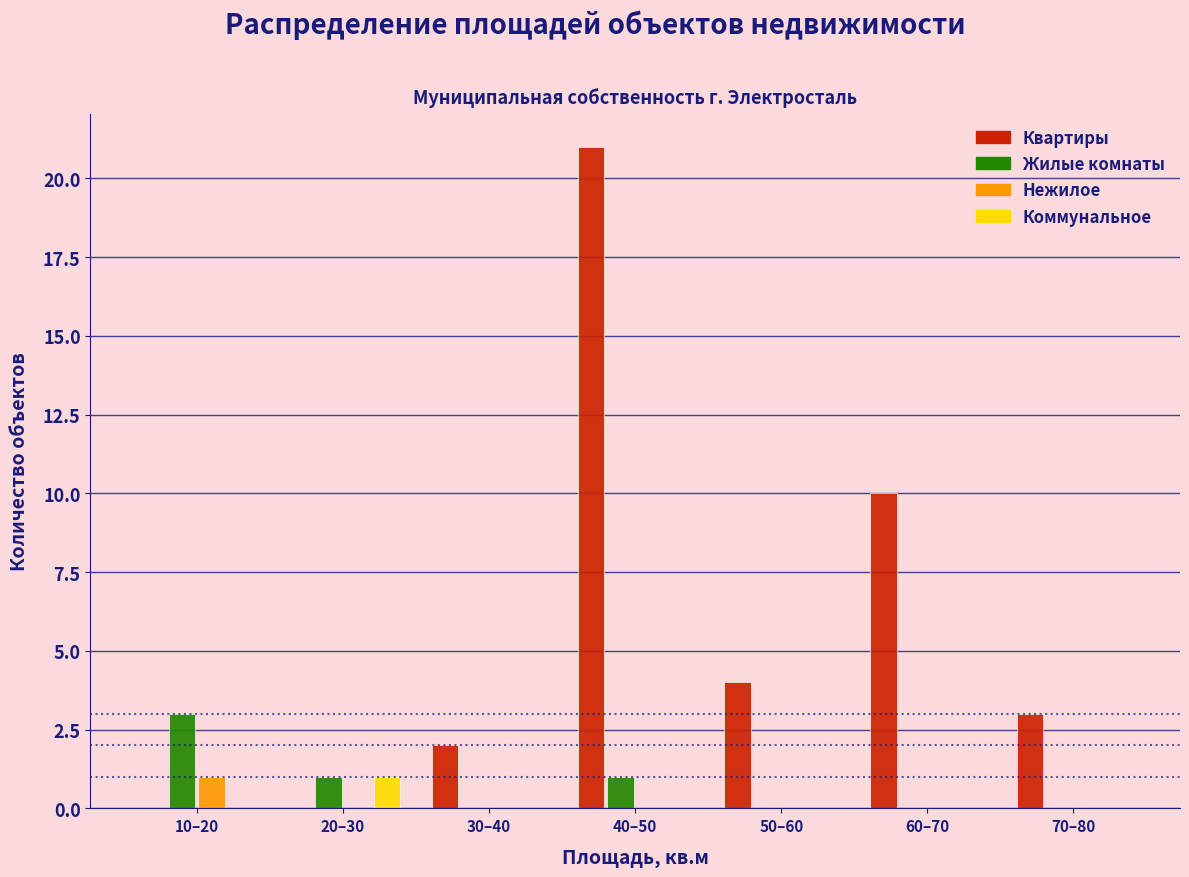

Reading left to right, extract all data points from this chart.

Квартиры: 10–20=0	20–30=0	30–40=2	40–50=21	50–60=4	60–70=10	70–80=3
Жилые комнаты: 10–20=3	20–30=1	30–40=0	40–50=1	50–60=0	60–70=0	70–80=0
Нежилое: 10–20=1	20–30=0	30–40=0	40–50=0	50–60=0	60–70=0	70–80=0
Коммунальное: 10–20=0	20–30=1	30–40=0	40–50=0	50–60=0	60–70=0	70–80=0